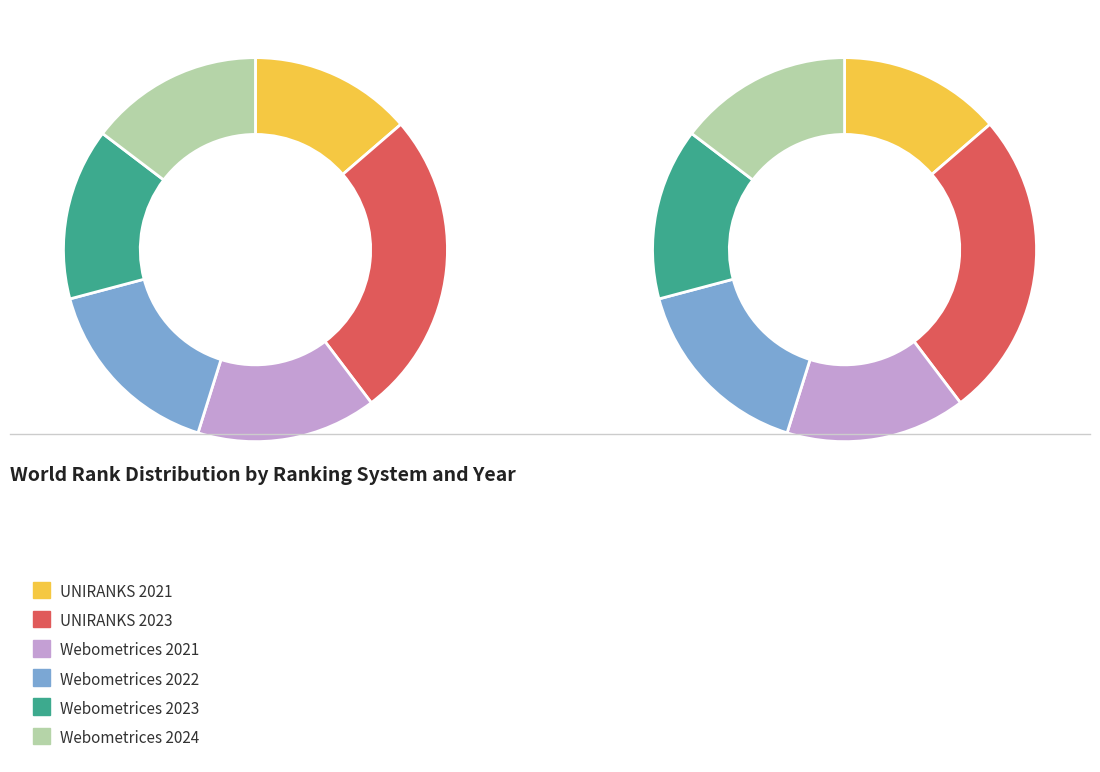

Does Webometrices 2023 represent more than half of the total?

No